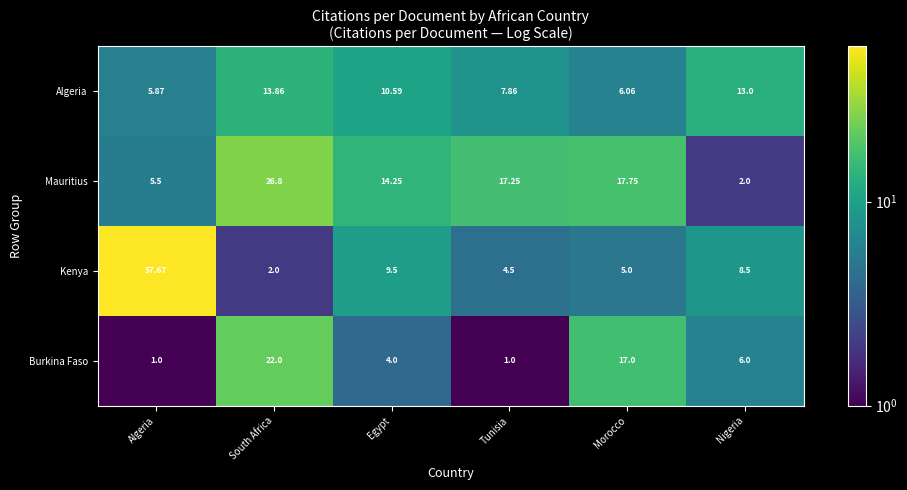

Which series has the largest total across all categories?

Kenya